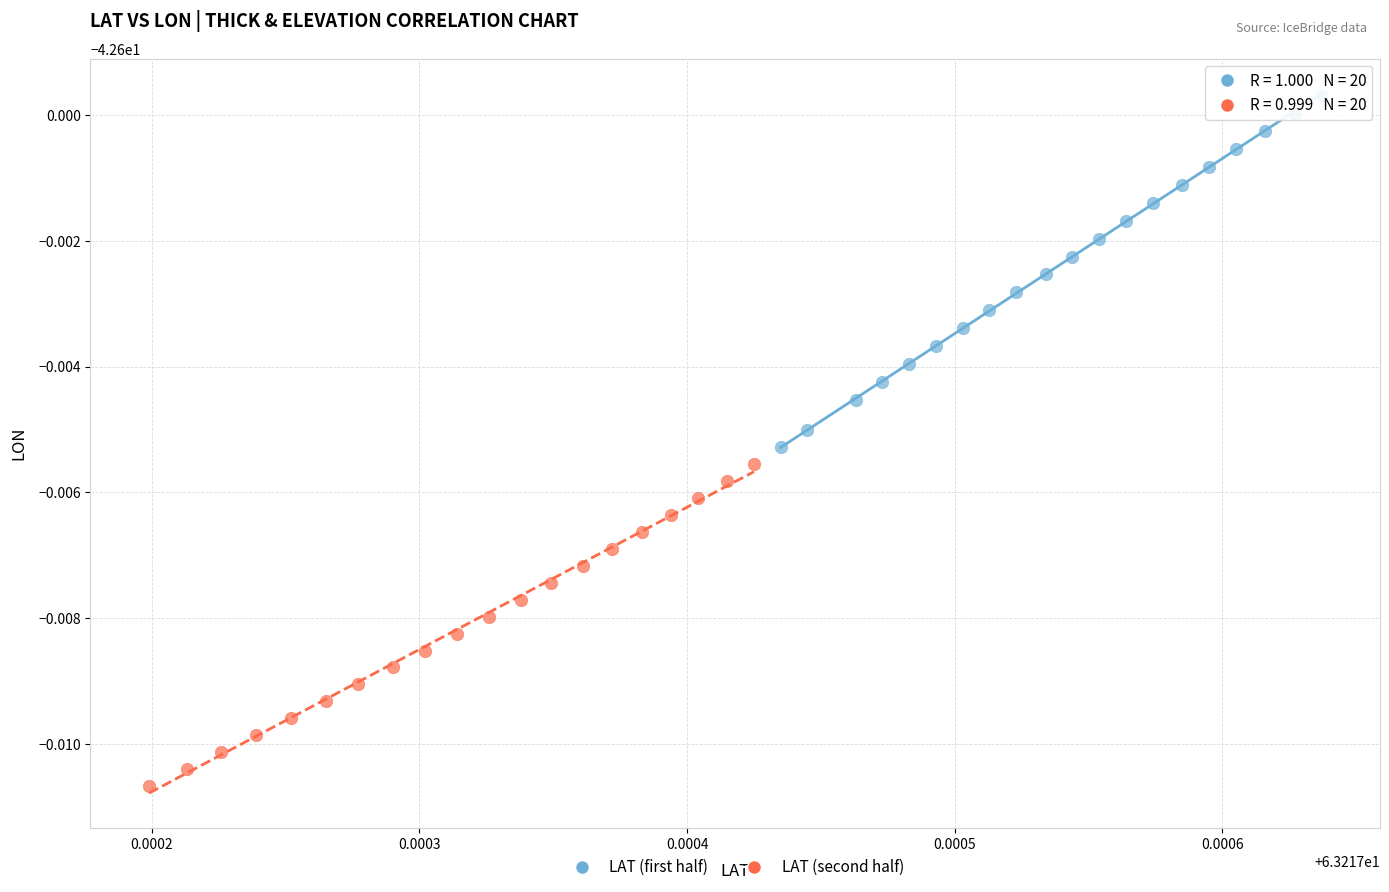

Which series contains the lowest Y value?

LAT (second half)